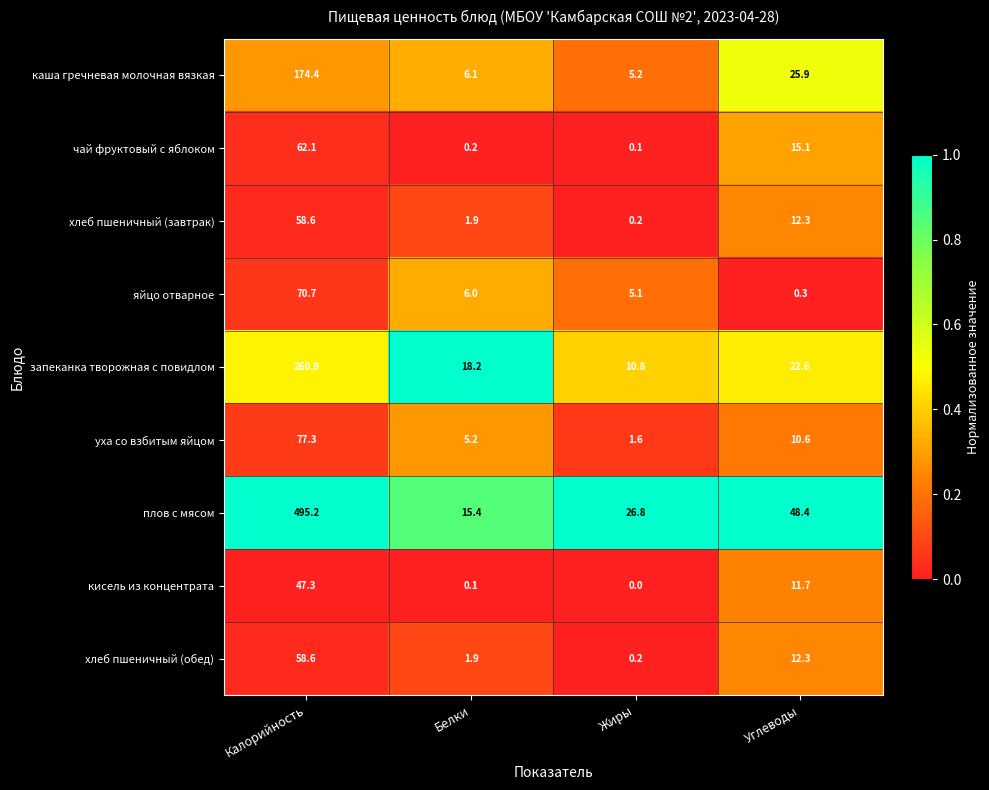

Which label corresponds to the largest value in the chart?

Калорийность